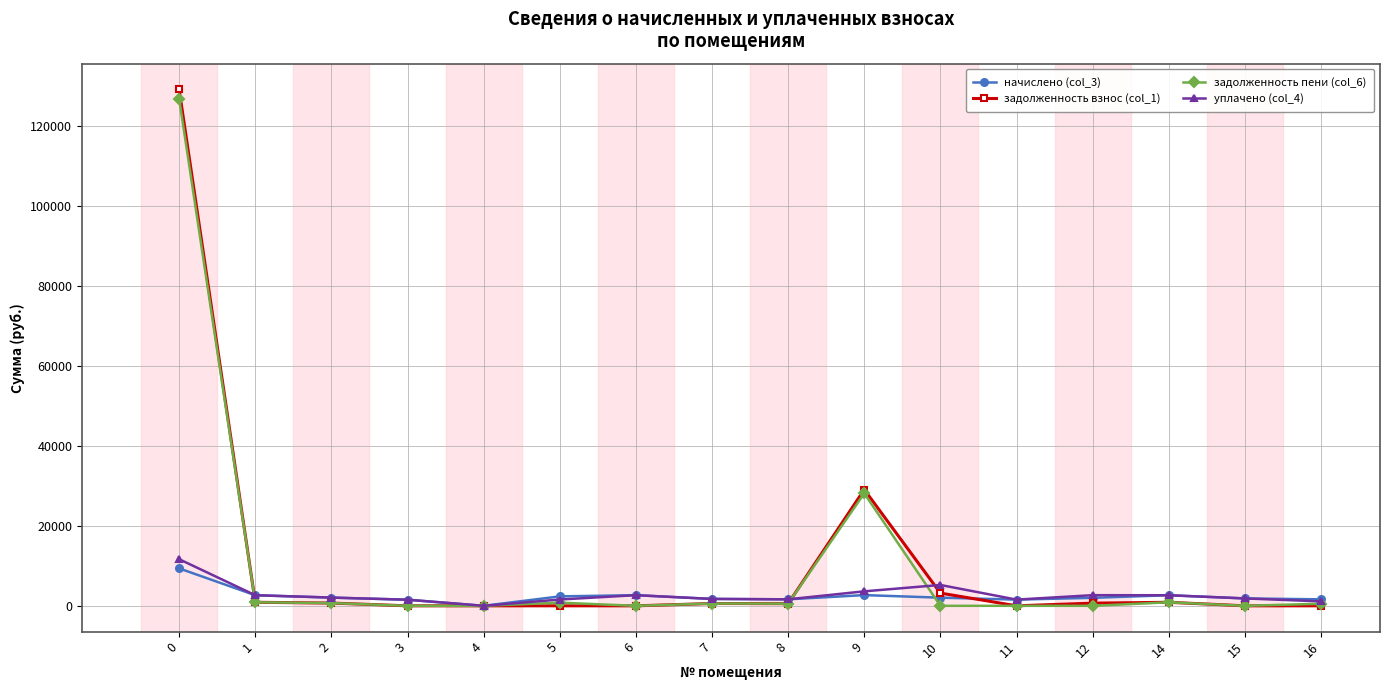

At how many categories does at least one series exceed 9089?

2